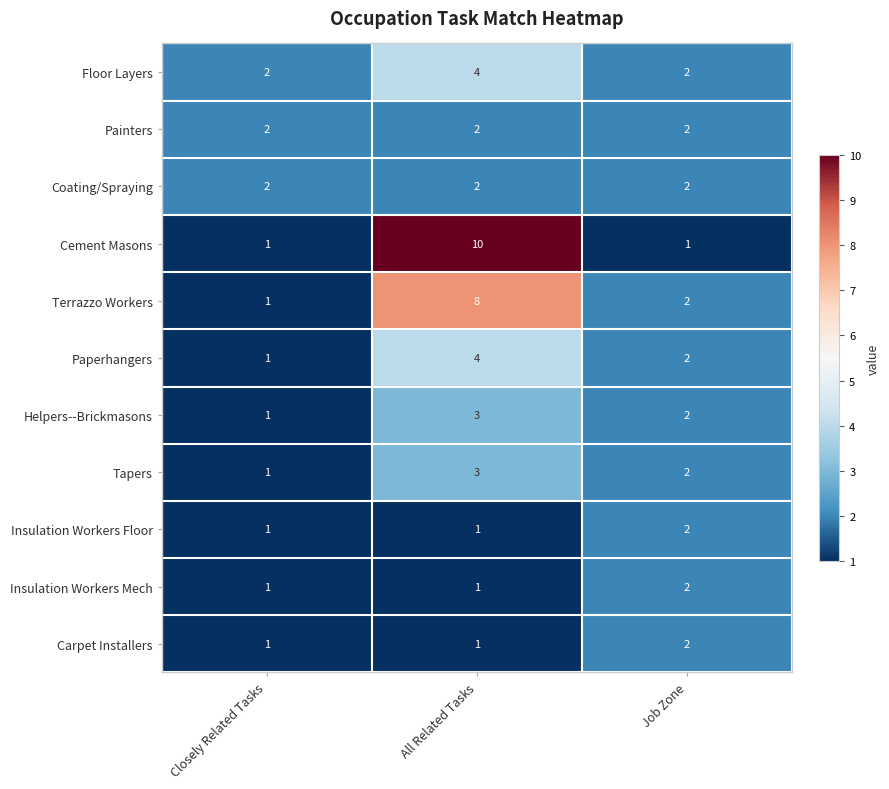

What is the difference between the highest and lowest values at All Related Tasks?

9